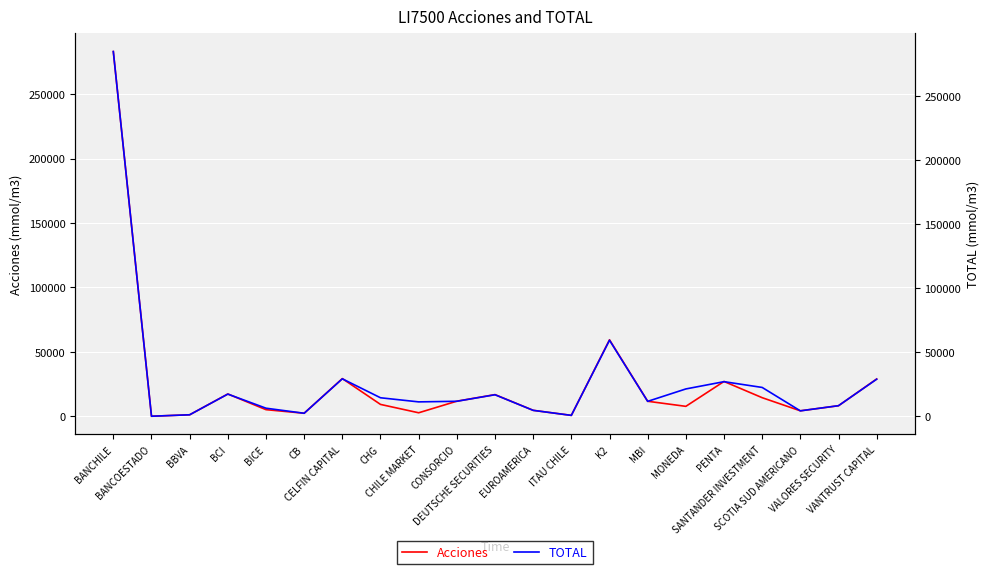

Where does the Acciones series first go above 9197?

BANCHILE